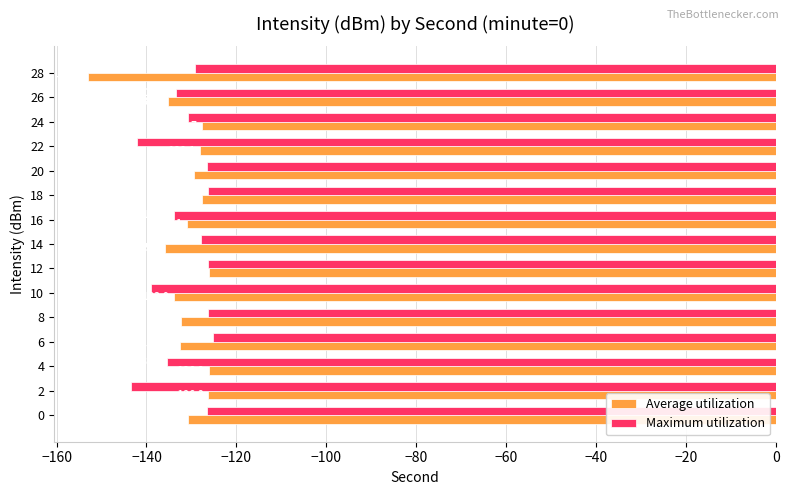

Between 10 and 20, which series saw the biggest shift?

Maximum utilization